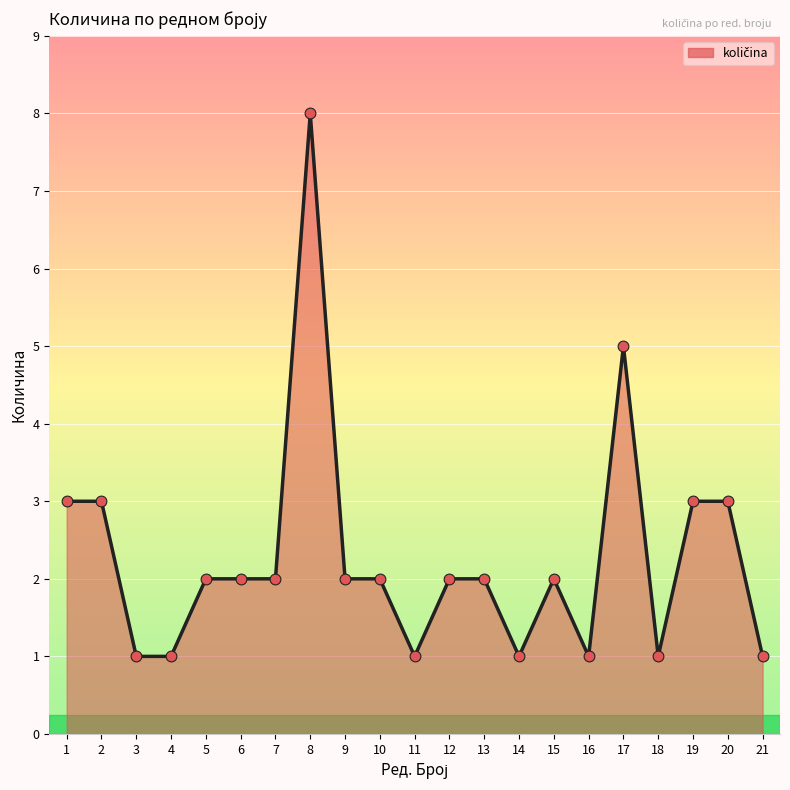

What is the change in value from 7 to 14?

-1